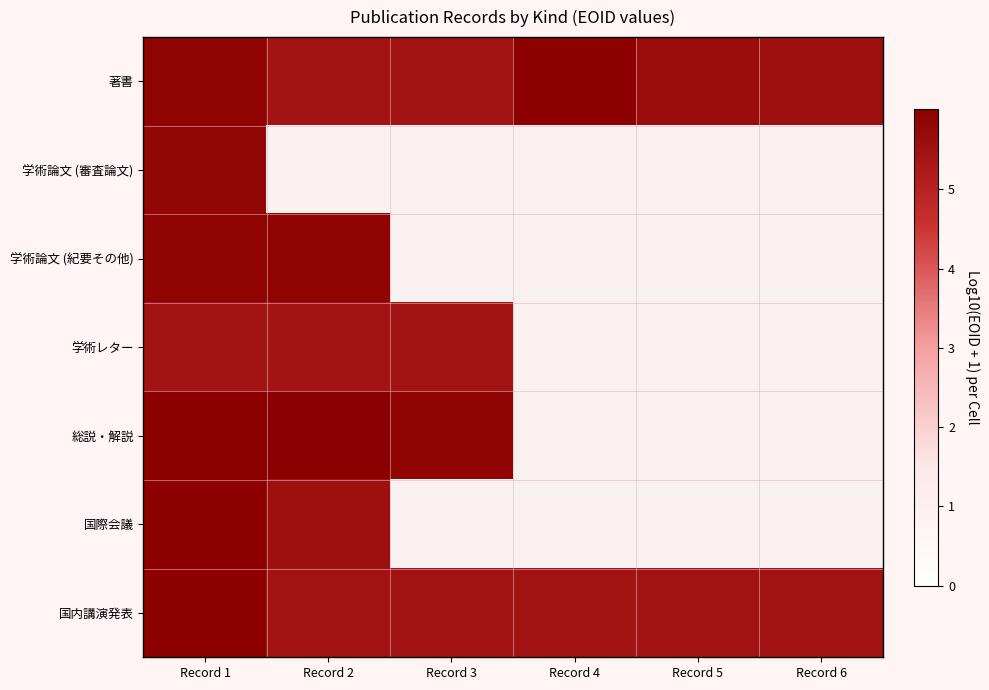

Which has a higher value, Record 3 or Record 6?

Record 6